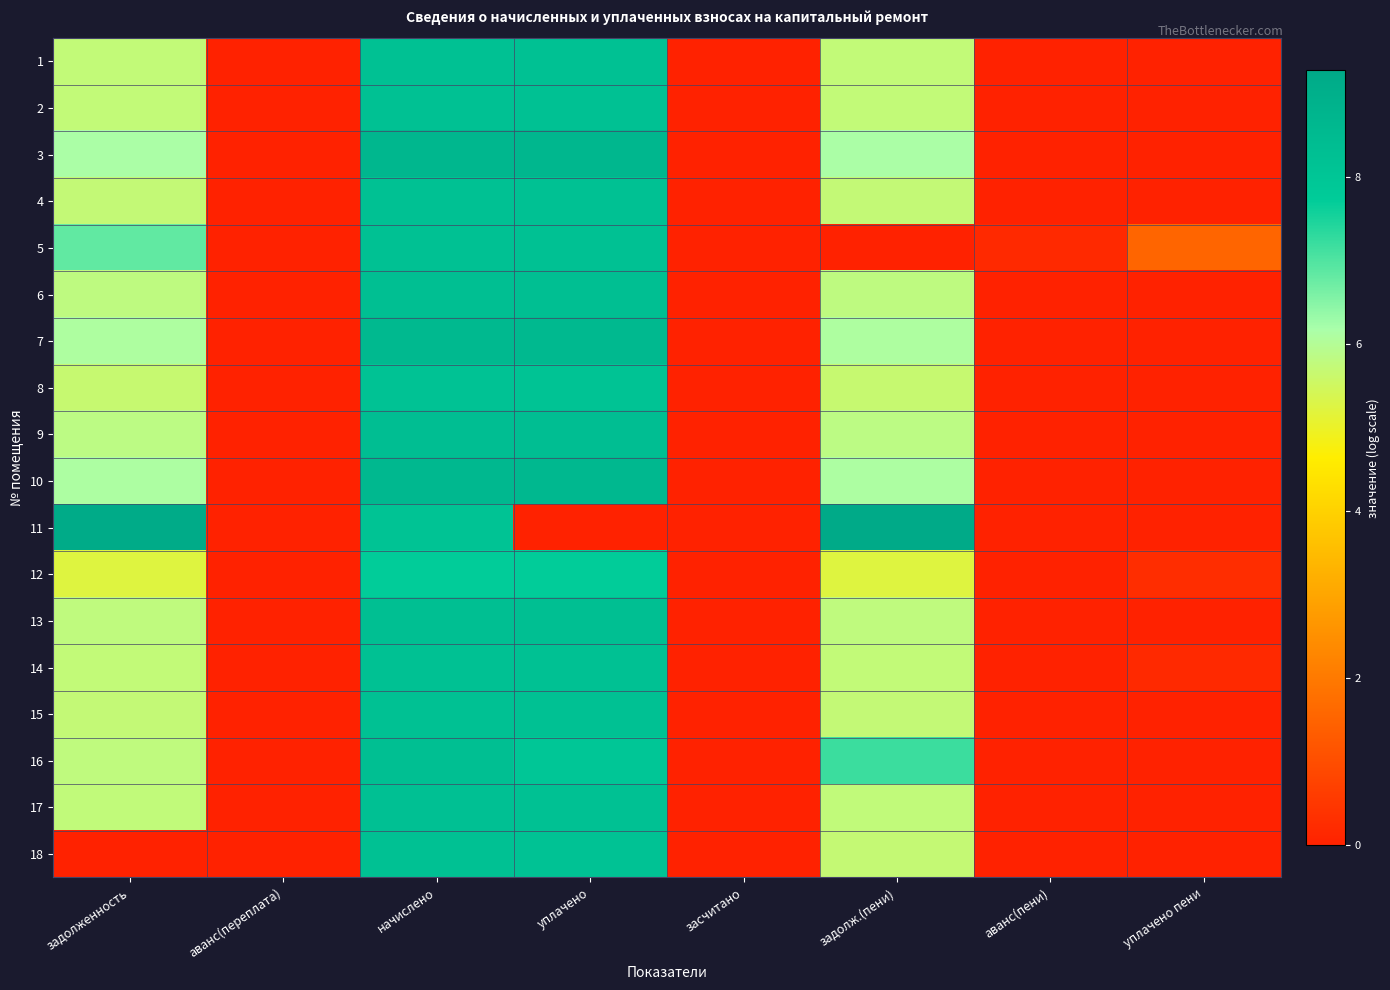

Reading left to right, what are all the values shown in this chart?

1: задолженность=5.7	аванс(переплата)=0.0	начислено=8.2	уплачено=8.2	засчитано=0.0	задолж.(пени)=5.7	аванс(пени)=0.0	уплачено пени=0.0
2: задолженность=5.7	аванс(переплата)=0.0	начислено=8.2	уплачено=8.2	засчитано=0.0	задолж.(пени)=5.7	аванс(пени)=0.0	уплачено пени=0.0
3: задолженность=6.2	аванс(переплата)=0.0	начислено=8.6	уплачено=8.6	засчитано=0.0	задолж.(пени)=6.2	аванс(пени)=0.0	уплачено пени=0.0
4: задолженность=5.7	аванс(переплата)=0.0	начислено=8.2	уплачено=8.2	засчитано=0.0	задолж.(пени)=5.7	аванс(пени)=0.0	уплачено пени=0.0
5: задолженность=6.8	аванс(переплата)=0.0	начислено=8.2	уплачено=8.2	засчитано=0.0	задолж.(пени)=0.0	аванс(пени)=0.2	уплачено пени=1.6
6: задолженность=5.8	аванс(переплата)=0.0	начислено=8.3	уплачено=8.3	засчитано=0.0	задолж.(пени)=5.8	аванс(пени)=0.0	уплачено пени=0.0
7: задолженность=6.1	аванс(переплата)=0.0	начислено=8.6	уплачено=8.6	засчитано=0.0	задолж.(пени)=6.1	аванс(пени)=0.0	уплачено пени=0.0
8: задолженность=5.7	аванс(переплата)=0.0	начислено=8.1	уплачено=8.1	засчитано=0.0	задолж.(пени)=5.7	аванс(пени)=0.0	уплачено пени=0.0
9: задолженность=5.9	аванс(переплата)=0.0	начислено=8.3	уплачено=8.3	засчитано=0.0	задолж.(пени)=5.9	аванс(пени)=0.0	уплачено пени=0.0
10: задолженность=6.1	аванс(переплата)=0.0	начислено=8.6	уплачено=8.6	засчитано=0.0	задолж.(пени)=6.1	аванс(пени)=0.0	уплачено пени=0.0
11: задолженность=9.2	аванс(переплата)=0.0	начислено=8.1	уплачено=0.0	засчитано=0.0	задолж.(пени)=9.3	аванс(пени)=0.0	уплачено пени=0.0
12: задолженность=5.2	аванс(переплата)=0.0	начислено=7.7	уплачено=7.7	засчитано=0.0	задолж.(пени)=5.2	аванс(пени)=0.0	уплачено пени=0.3
13: задолженность=5.8	аванс(переплата)=0.0	начислено=8.3	уплачено=8.3	засчитано=0.0	задолж.(пени)=5.8	аванс(пени)=0.0	уплачено пени=0.0
14: задолженность=5.7	аванс(переплата)=0.0	начислено=8.2	уплачено=8.2	засчитано=0.0	задолж.(пени)=5.7	аванс(пени)=0.0	уплачено пени=0.2
15: задолженность=5.7	аванс(переплата)=0.0	начислено=8.2	уплачено=8.2	засчитано=0.0	задолж.(пени)=5.7	аванс(пени)=0.0	уплачено пени=0.0
16: задолженность=5.8	аванс(переплата)=0.0	начислено=8.3	уплачено=8.0	засчитано=0.0	задолж.(пени)=7.2	аванс(пени)=0.0	уплачено пени=0.0
17: задолженность=5.8	аванс(переплата)=0.0	начислено=8.2	уплачено=8.2	засчитано=0.0	задолж.(пени)=5.8	аванс(пени)=0.0	уплачено пени=0.0
18: задолженность=0.0	аванс(переплата)=0.0	начислено=8.2	уплачено=8.2	засчитано=0.0	задолж.(пени)=5.7	аванс(пени)=0.0	уплачено пени=0.0